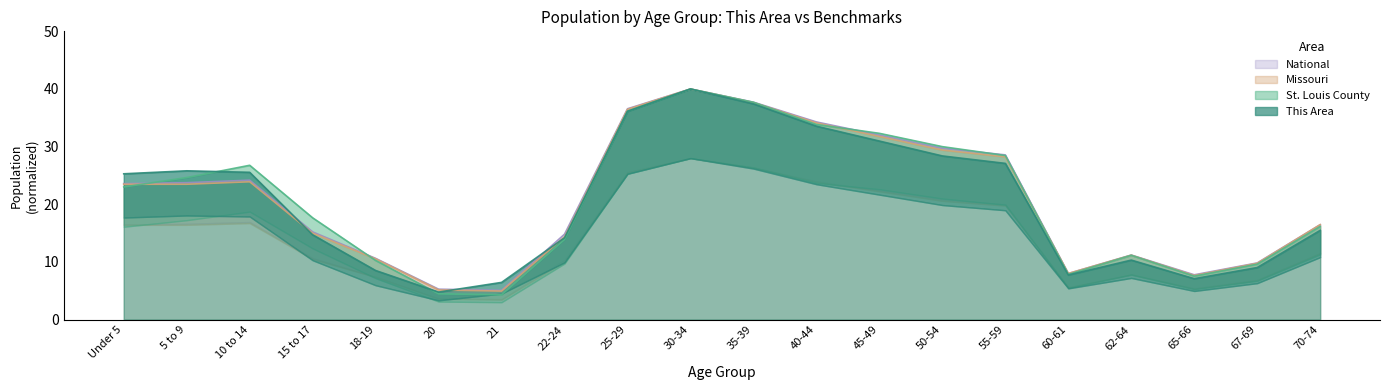

What are all the series names shown in the legend?

This Area, St. Louis County, Missouri, National